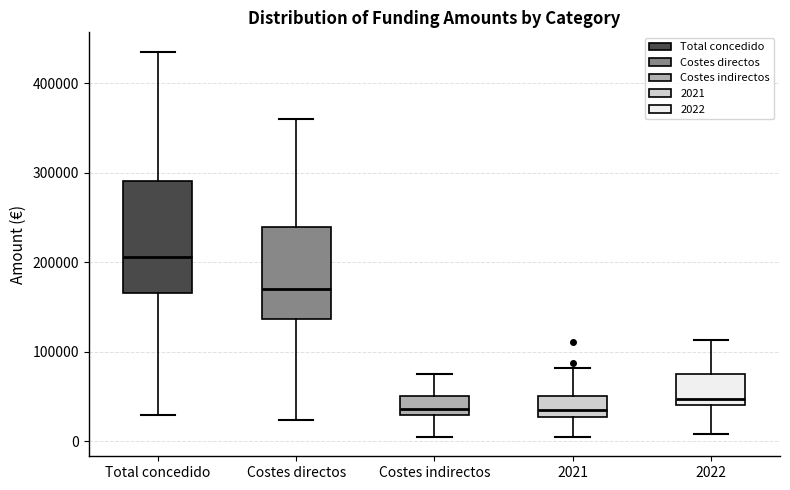

Where does the upper whisker of the box for Total concedido end on the y-axis? The values are not printed on the chart, so give them approximately, as read against the axis.

440000